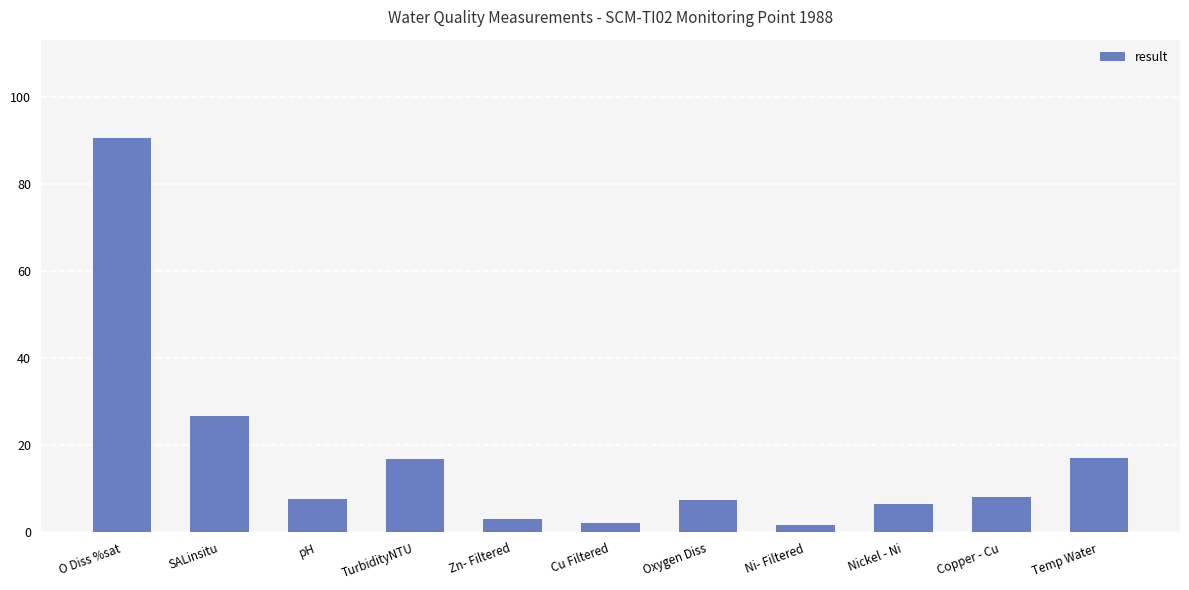

What is the ratio of the value at Cu Filtered to the value at Oxygen Diss?

0.3